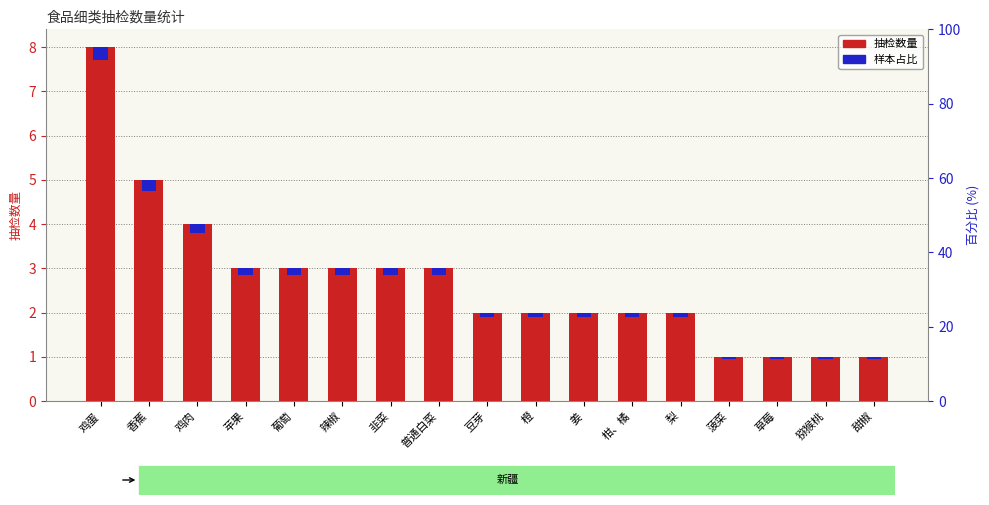

Where does the data first go above 2?

鸡蛋